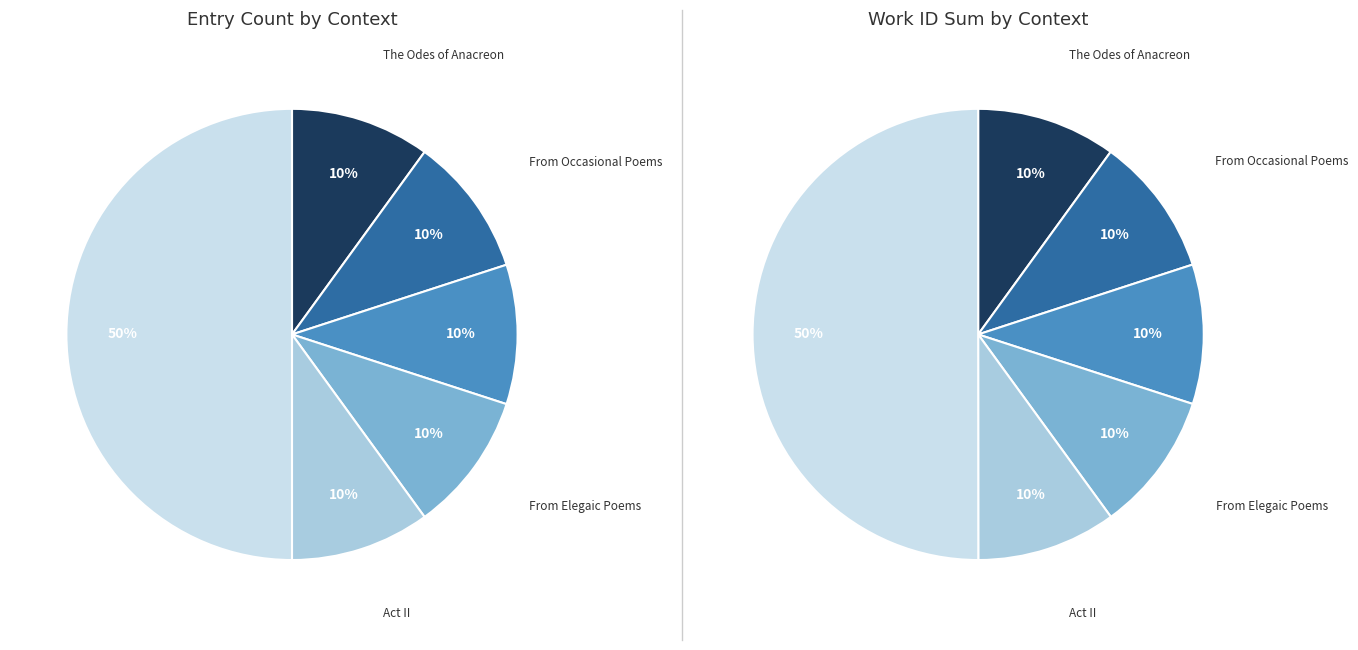

What is the largest slice in the pie chart?

Act II